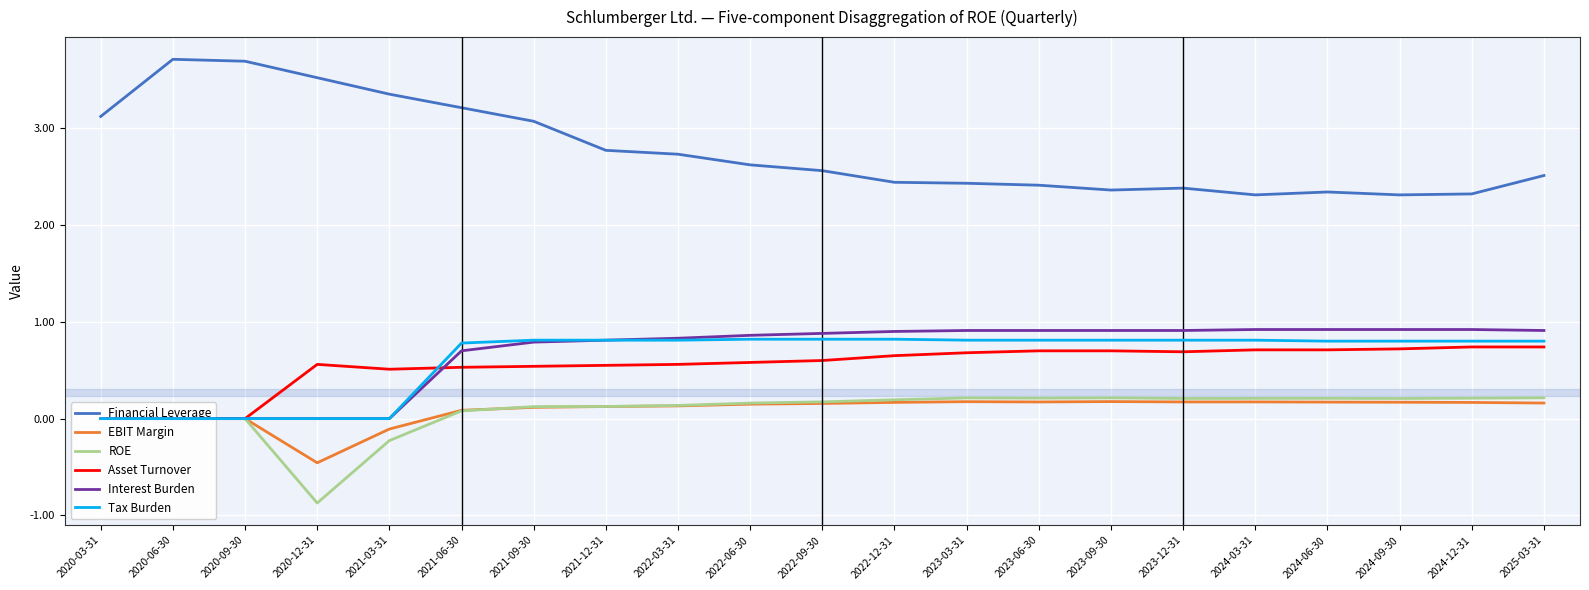

Reading left to right, extract all data points from this chart.

Financial Leverage: 2020-03-31=3.1	2020-06-30=3.7	2020-09-30=3.7	2020-12-31=3.5	2021-03-31=3.4	2021-06-30=3.2	2021-09-30=3.1	2021-12-31=2.8	2022-03-31=2.7	2022-06-30=2.6	2022-09-30=2.6	2022-12-31=2.4	2023-03-31=2.4	2023-06-30=2.4	2023-09-30=2.4	2023-12-31=2.4	2024-03-31=2.3	2024-06-30=2.3	2024-09-30=2.3	2024-12-31=2.3	2025-03-31=2.5
EBIT Margin: 2020-03-31=0.0	2020-06-30=0.0	2020-09-30=0.0	2020-12-31=-0.5	2021-03-31=-0.1	2021-06-30=0.1	2021-09-30=0.1	2021-12-31=0.1	2022-03-31=0.1	2022-06-30=0.1	2022-09-30=0.2	2022-12-31=0.2	2023-03-31=0.2	2023-06-30=0.2	2023-09-30=0.2	2023-12-31=0.2	2024-03-31=0.2	2024-06-30=0.2	2024-09-30=0.2	2024-12-31=0.2	2025-03-31=0.2
ROE: 2020-03-31=0.0	2020-06-30=0.0	2020-09-30=0.0	2020-12-31=-0.9	2021-03-31=-0.2	2021-06-30=0.1	2021-09-30=0.1	2021-12-31=0.1	2022-03-31=0.1	2022-06-30=0.2	2022-09-30=0.2	2022-12-31=0.2	2023-03-31=0.2	2023-06-30=0.2	2023-09-30=0.2	2023-12-31=0.2	2024-03-31=0.2	2024-06-30=0.2	2024-09-30=0.2	2024-12-31=0.2	2025-03-31=0.2
Asset Turnover: 2020-03-31=0.0	2020-06-30=0.0	2020-09-30=0.0	2020-12-31=0.6	2021-03-31=0.5	2021-06-30=0.5	2021-09-30=0.5	2021-12-31=0.6	2022-03-31=0.6	2022-06-30=0.6	2022-09-30=0.6	2022-12-31=0.7	2023-03-31=0.7	2023-06-30=0.7	2023-09-30=0.7	2023-12-31=0.7	2024-03-31=0.7	2024-06-30=0.7	2024-09-30=0.7	2024-12-31=0.7	2025-03-31=0.7
Interest Burden: 2020-03-31=0.0	2020-06-30=0.0	2020-09-30=0.0	2020-12-31=0.0	2021-03-31=0.0	2021-06-30=0.7	2021-09-30=0.8	2021-12-31=0.8	2022-03-31=0.8	2022-06-30=0.9	2022-09-30=0.9	2022-12-31=0.9	2023-03-31=0.9	2023-06-30=0.9	2023-09-30=0.9	2023-12-31=0.9	2024-03-31=0.9	2024-06-30=0.9	2024-09-30=0.9	2024-12-31=0.9	2025-03-31=0.9
Tax Burden: 2020-03-31=0.0	2020-06-30=0.0	2020-09-30=0.0	2020-12-31=0.0	2021-03-31=0.0	2021-06-30=0.8	2021-09-30=0.8	2021-12-31=0.8	2022-03-31=0.8	2022-06-30=0.8	2022-09-30=0.8	2022-12-31=0.8	2023-03-31=0.8	2023-06-30=0.8	2023-09-30=0.8	2023-12-31=0.8	2024-03-31=0.8	2024-06-30=0.8	2024-09-30=0.8	2024-12-31=0.8	2025-03-31=0.8